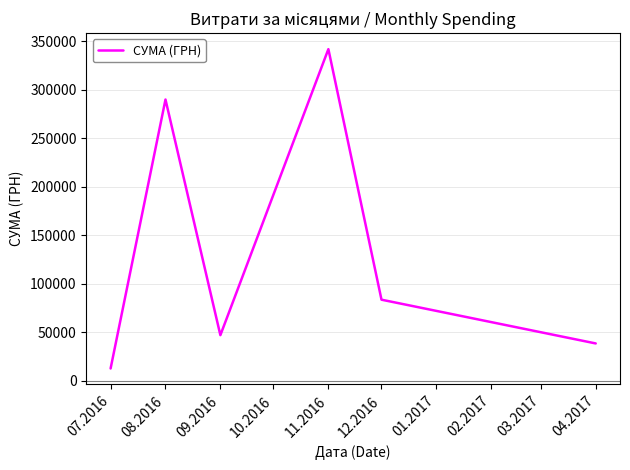

Rank the categories by value from highest to lowest.

11.2016, 08.2016, 12.2016, 09.2016, 04.2017, 07.2016